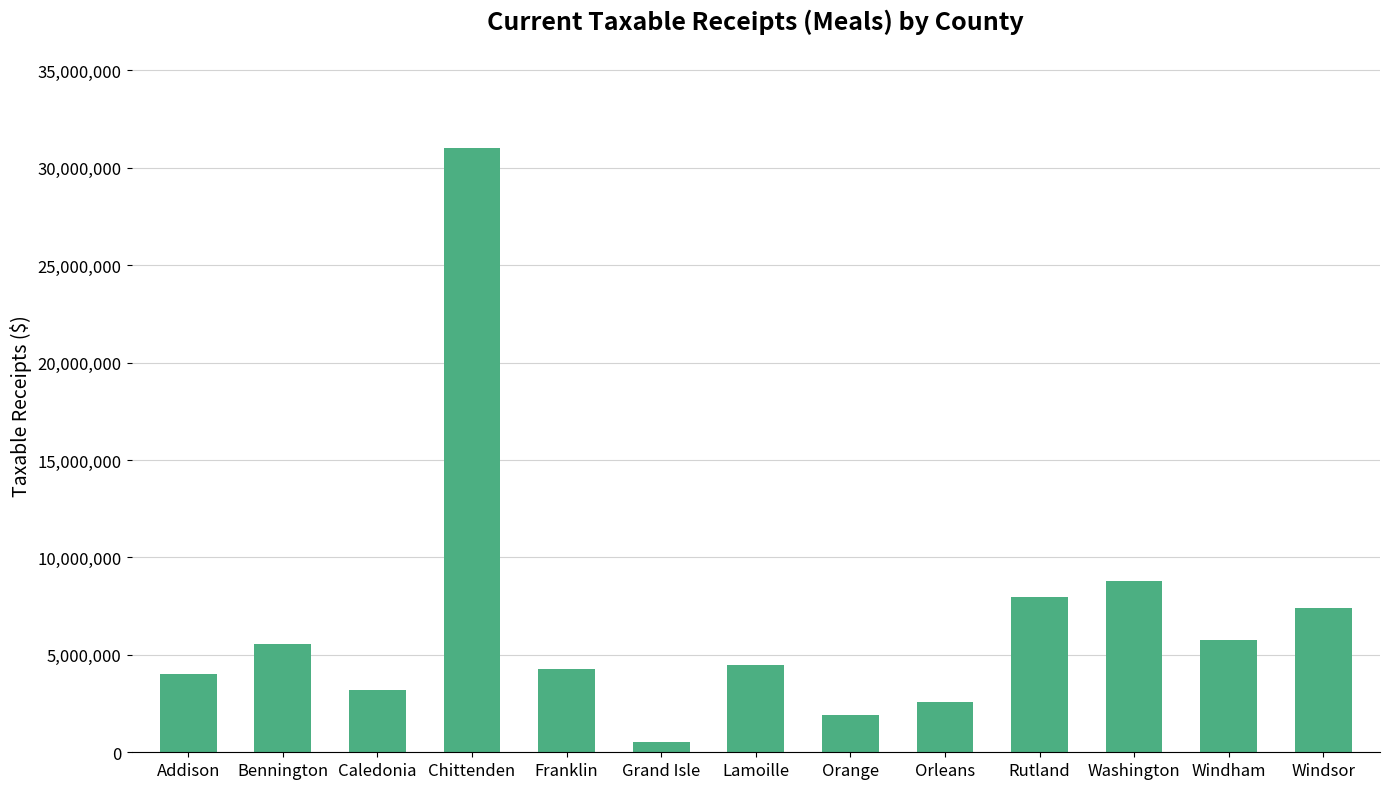

What is the change in value from Orange to Rutland?

+6019294.9